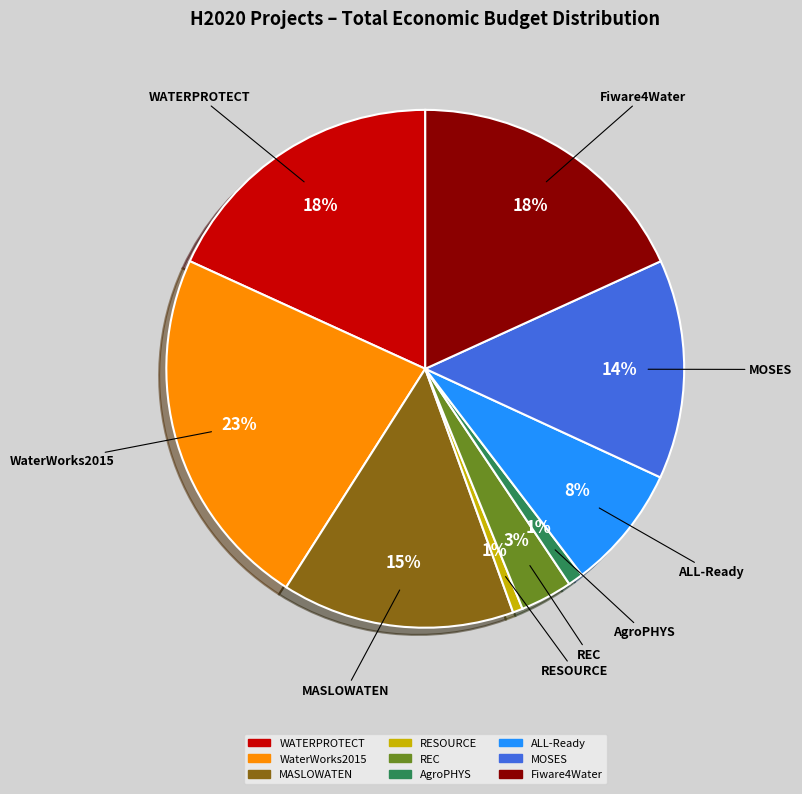

What percentage is the REC slice, to the nearest percent?

3%